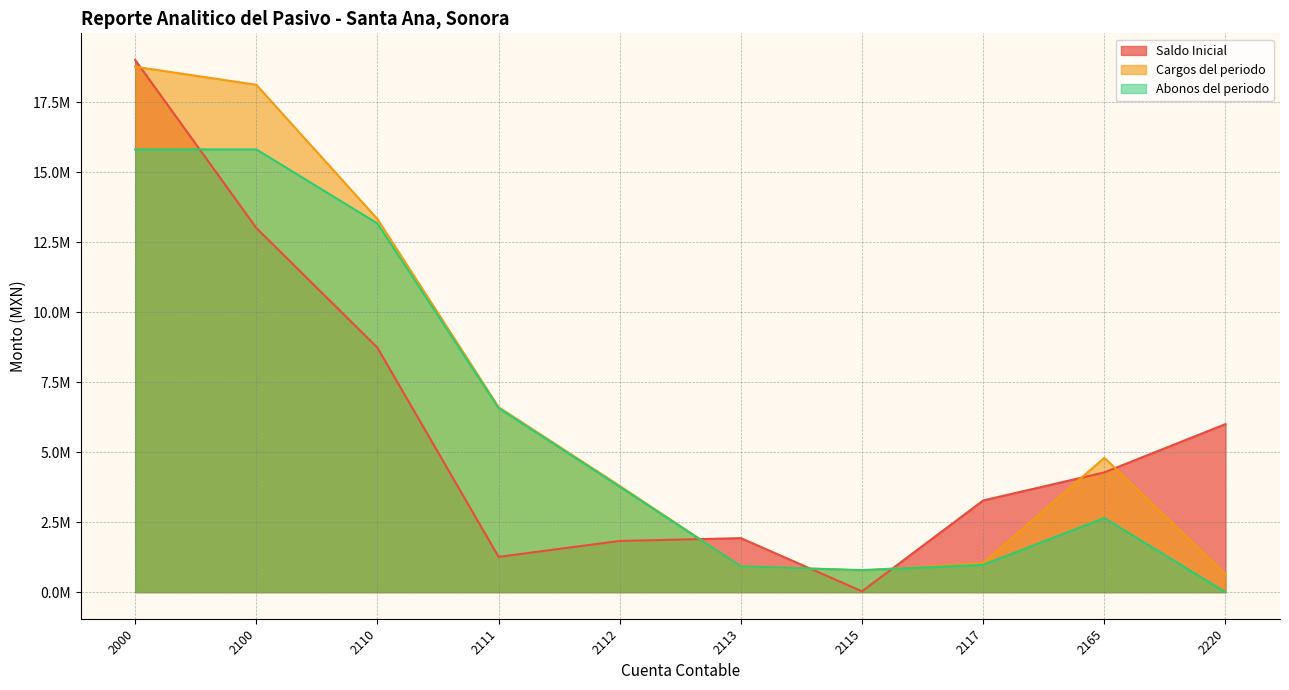

Reading right to left, what are all the values shown in this chart?

Saldo Inicial: 2220=6000917.0	2165=4277358.9	2117=3273731.7	2115=28579.3	2113=1927876.6	2112=1828629.8	2111=1258855.7	2110=8729641.1	2100=13007911.0	2000=19008828.0
Cargos del periodo: 2220=644053.5	2165=4797981.1	2117=1037830.9	2115=774435.6	2113=922008.2	2112=3794013.0	2111=6607262.4	2110=13324391.7	2100=18122372.7	2000=18766426.2
Abonos del periodo: 2220=0.0	2165=2645562.2	2117=975732.1	2115=784068.8	2113=922008.2	2112=3763454.3	2111=6572663.4	2110=13167768.4	2100=15813330.6	2000=15813330.6